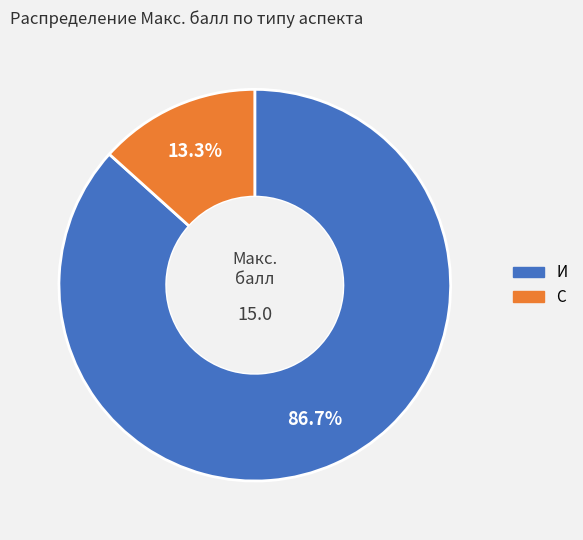

Rank the categories by value from highest to lowest.

И, С